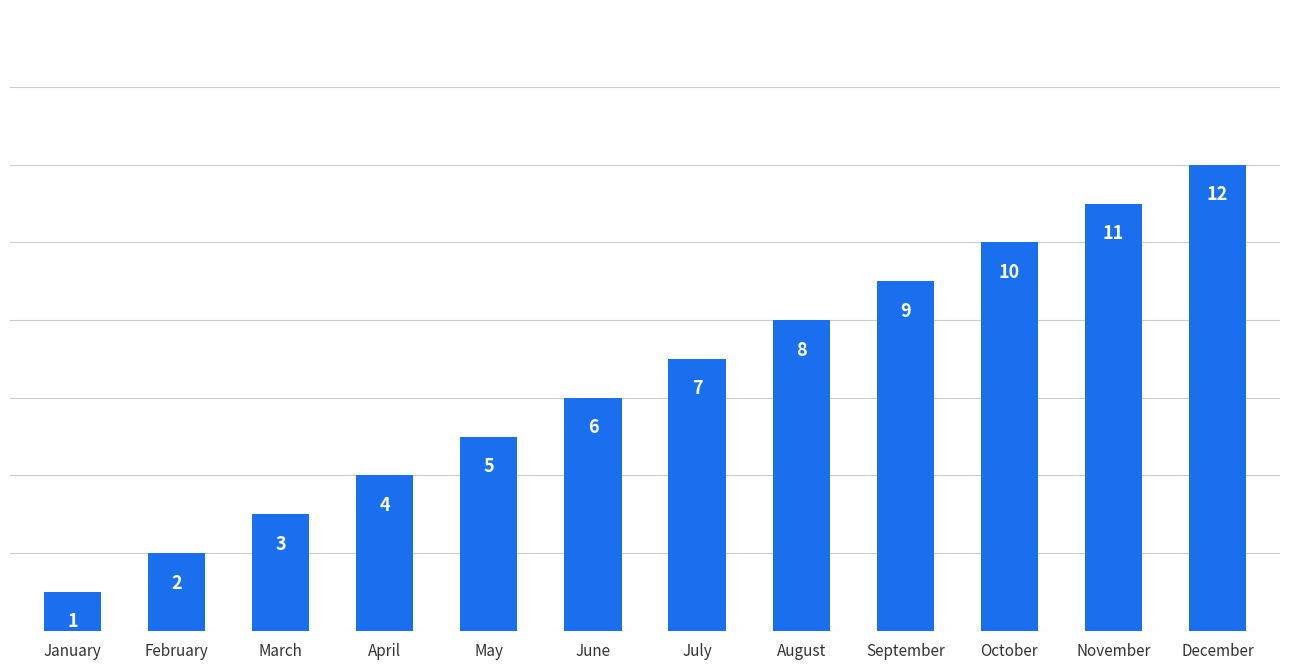

At which label is the value closest to 6?

June